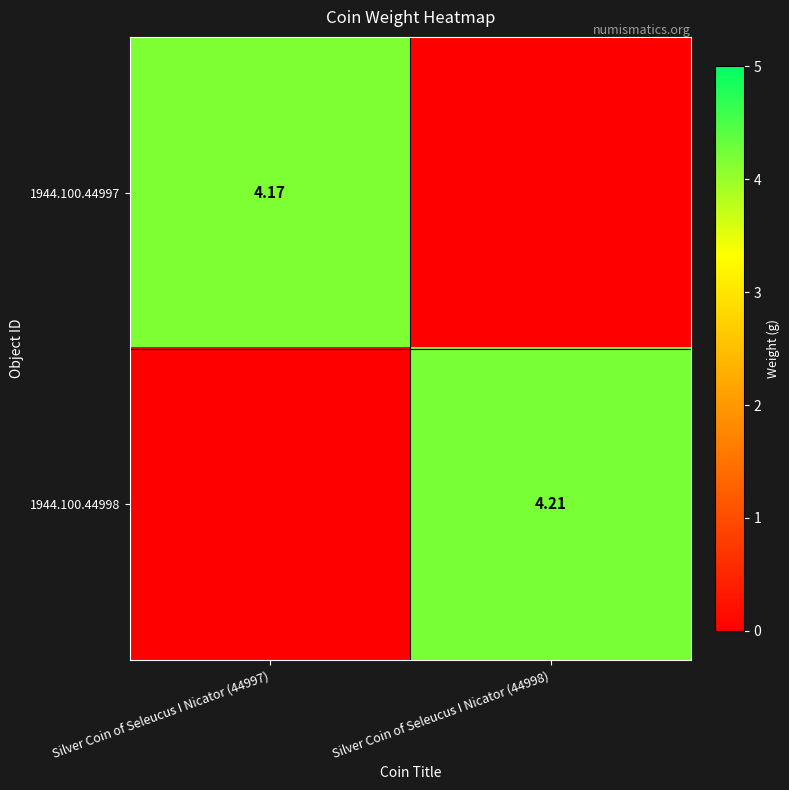

True or false: 1944.100.44997 has a value of 0.0 at Silver Coin of Seleucus I Nicator (44998).

True